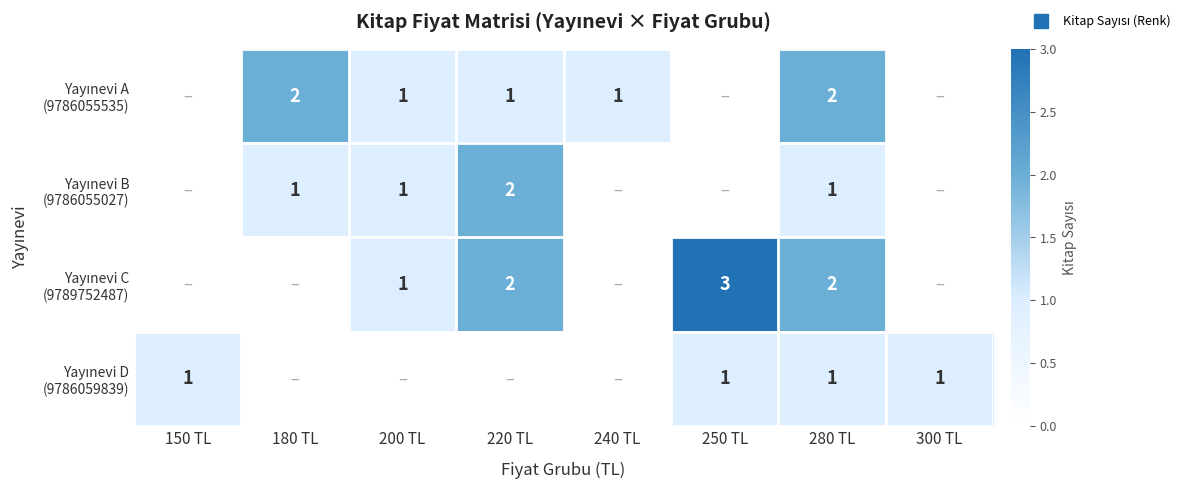

At which label does row_1 reach its minimum?

150 TL